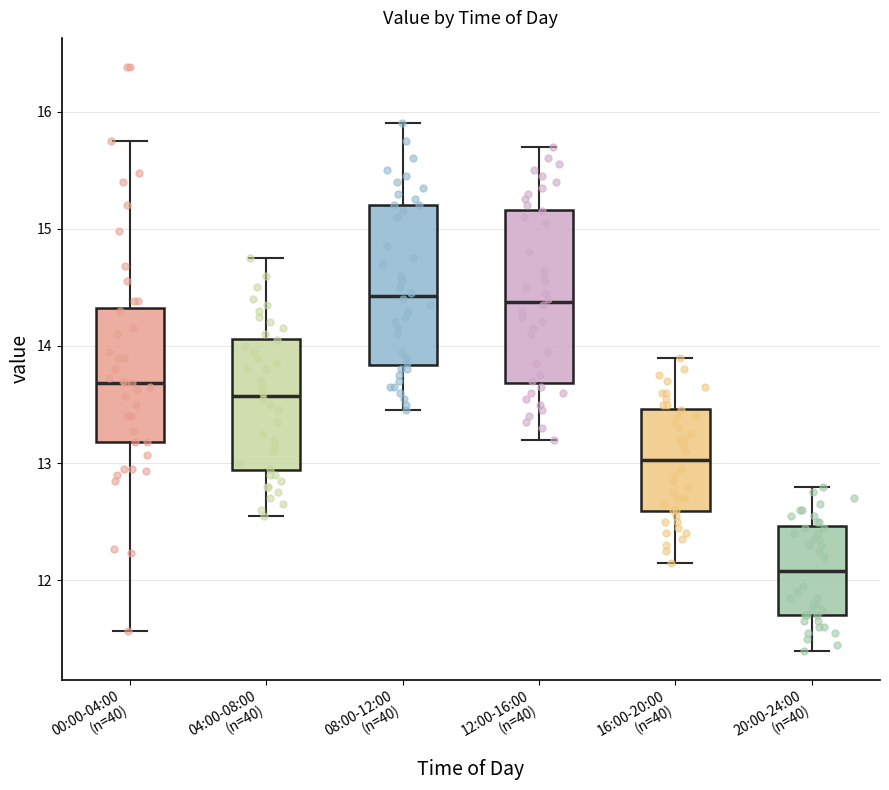

Reading left to right, read every box against the y-axis: the position of its median line, the range the box covers, and the ends of its whiskers. The values are not printed on the chart, so give them approximately, as read against the axis.

00:00-04:00 (n=40): median 13.7, box 13.2 to 14.3, whiskers 11.6 to 15.8
04:00-08:00 (n=40): median 13.6, box 12.9 to 14.1, whiskers 12.6 to 14.8
08:00-12:00 (n=40): median 14.4, box 13.8 to 15.2, whiskers 13.5 to 15.9
12:00-16:00 (n=40): median 14.4, box 13.7 to 15.2, whiskers 13.2 to 15.7
16:00-20:00 (n=40): median 13.0, box 12.6 to 13.5, whiskers 12.2 to 13.9
20:00-24:00 (n=40): median 12.1, box 11.7 to 12.5, whiskers 11.4 to 12.8